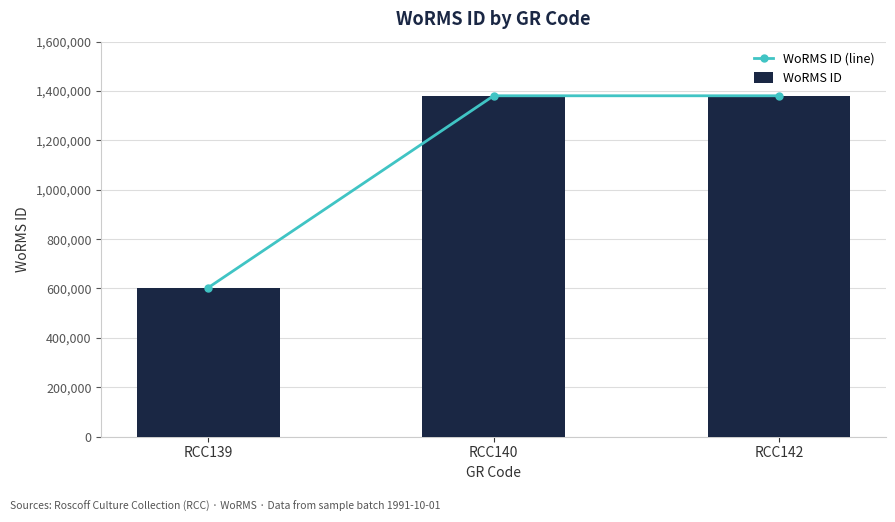

Which series changed the most between RCC140 and RCC142?

WoRMS ID (line)